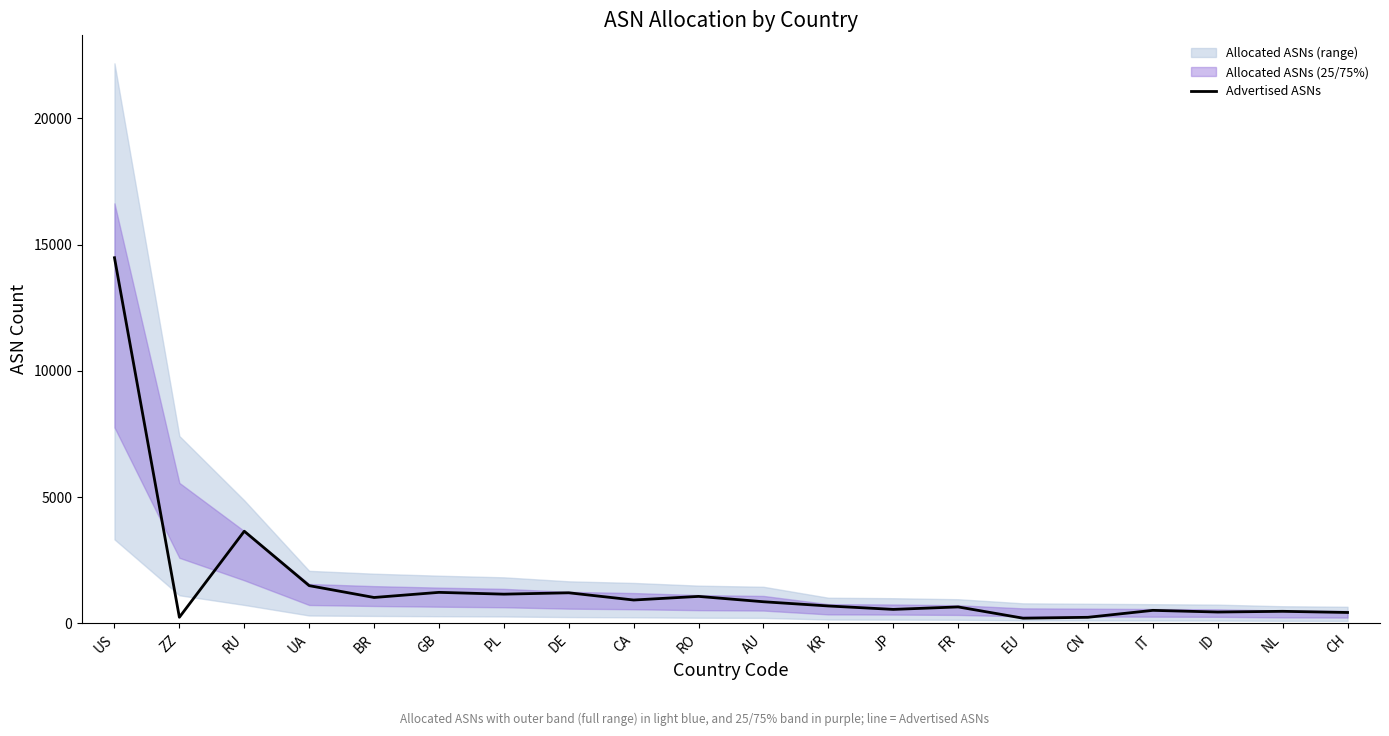

What is the sum of the values at RO and IT?

1585